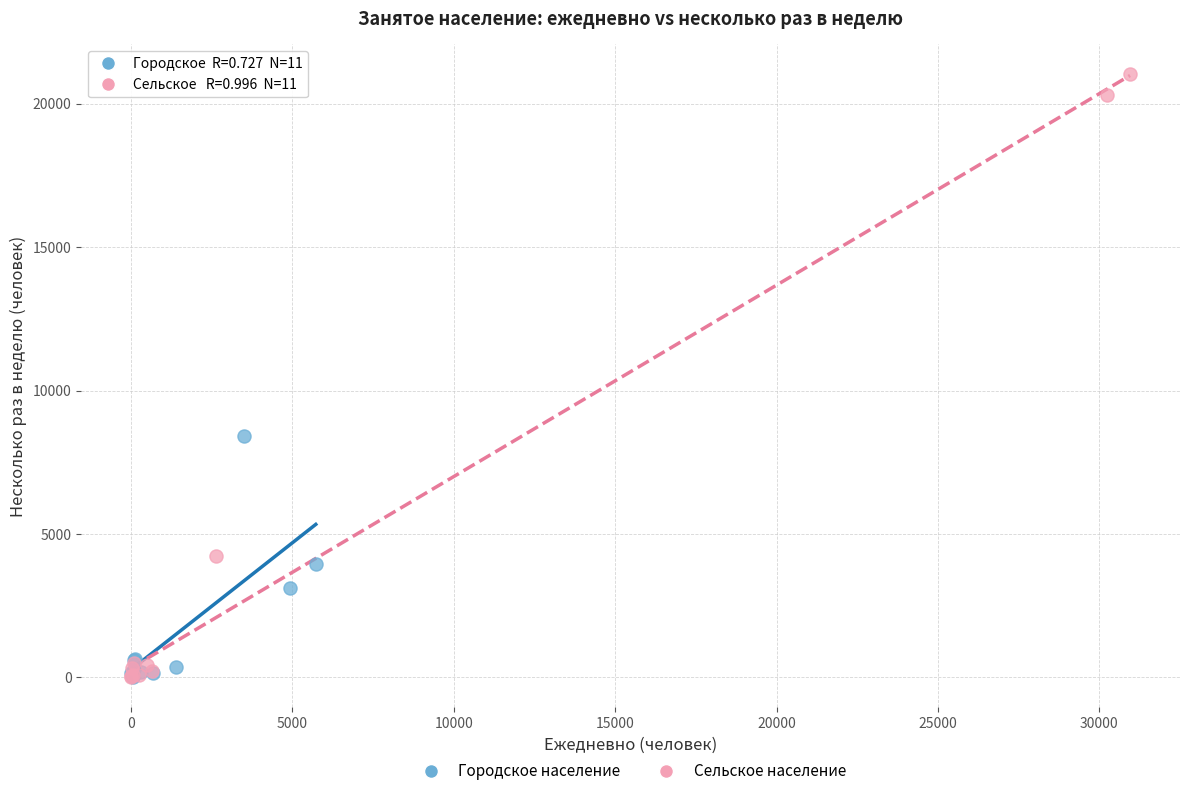

Which series contains the highest Y value?

Сельское население